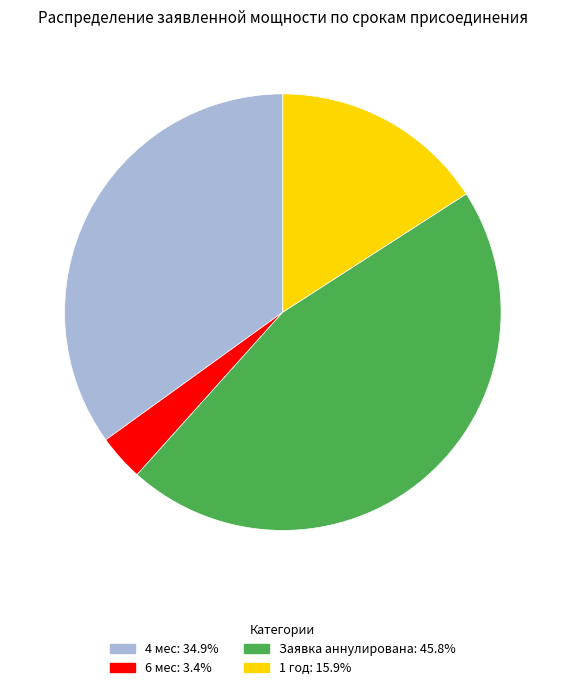

Does any single category account for the majority?

No